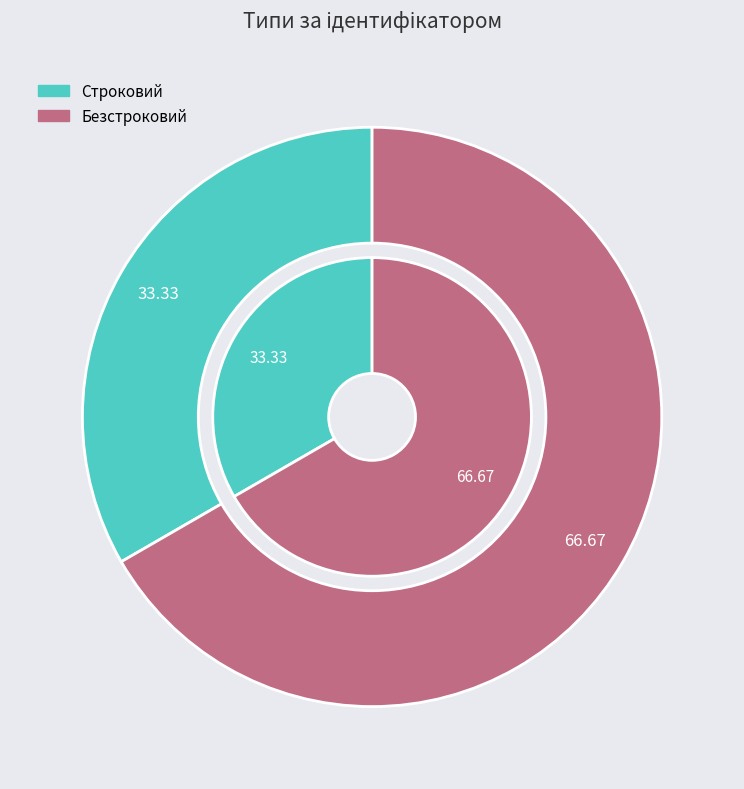

Is it true that Безстроковий is 80% of the pie?

False